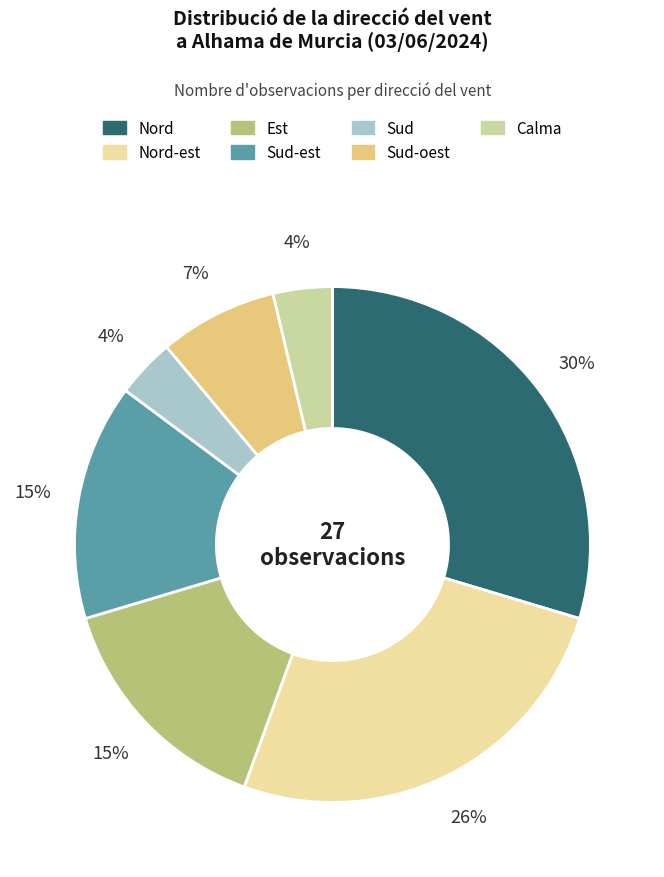

Does any single category account for the majority?

No